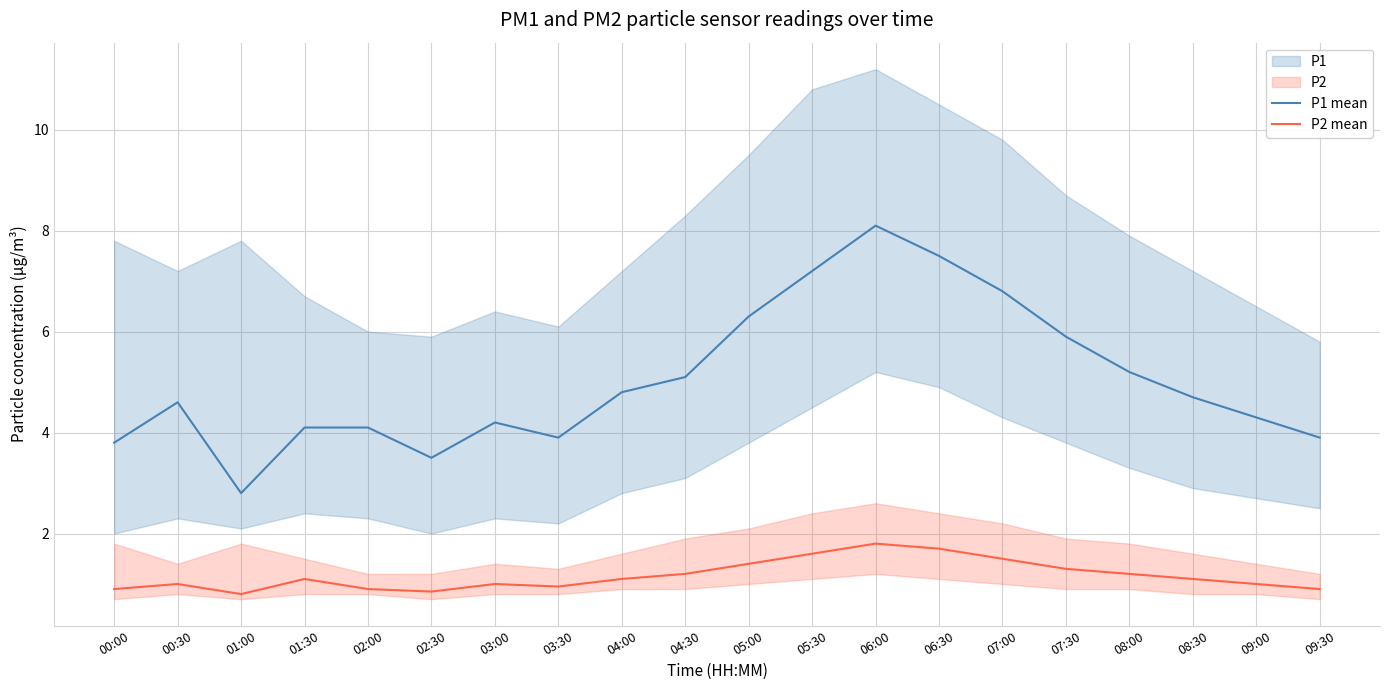

Which series has the widest spread of values?

P1 mean